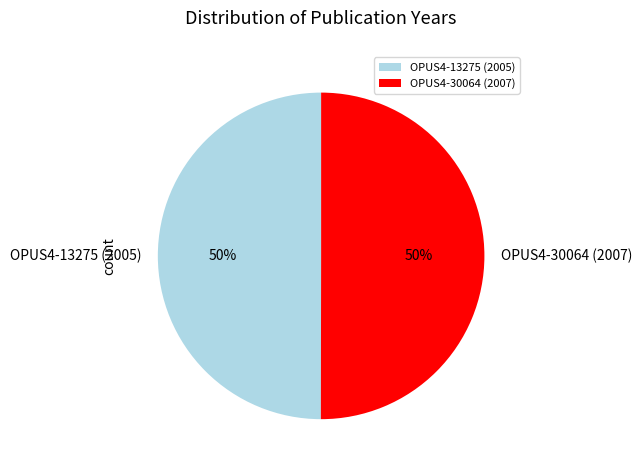

The OPUS4-30064 (2007) slice represents 45% of the pie. True or false?

False